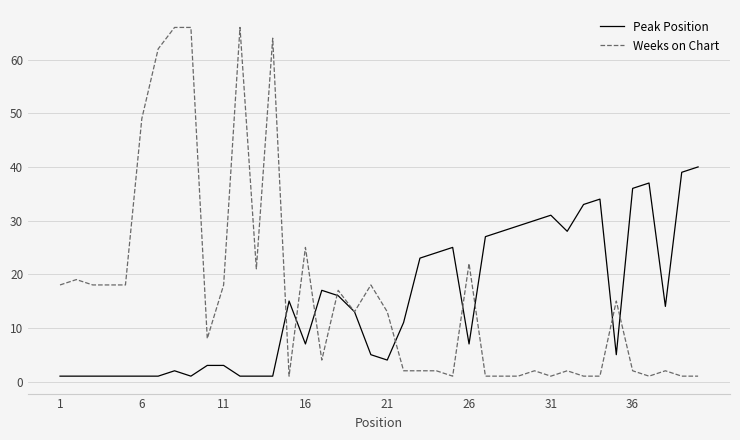

List the series in order of their overall mean, highest first.

Weeks on Chart, Peak Position